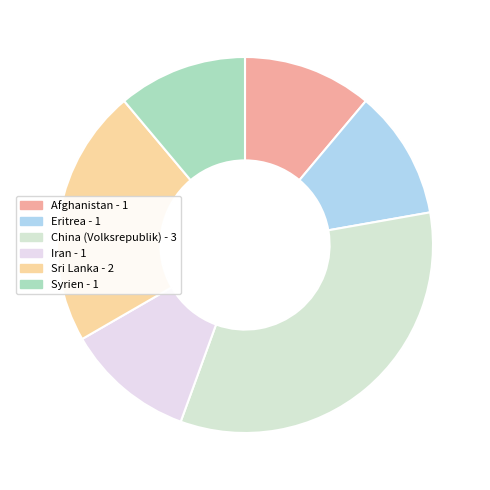

Which category has the biggest portion of the pie?

China (Volksrepublik)